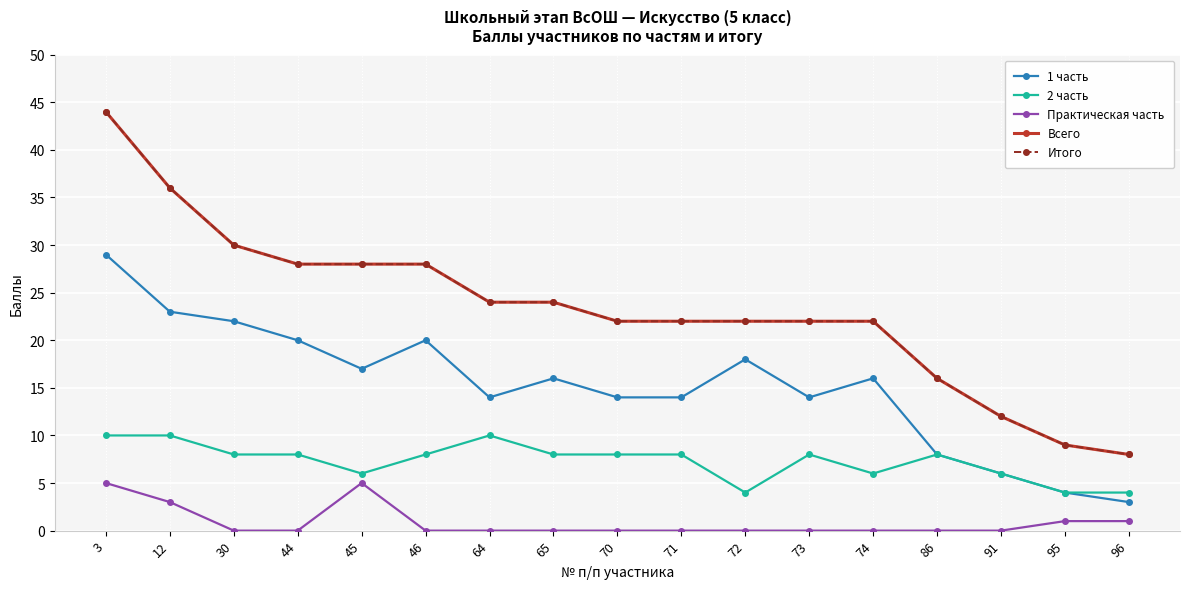

Which series has the widest spread of values?

Всего